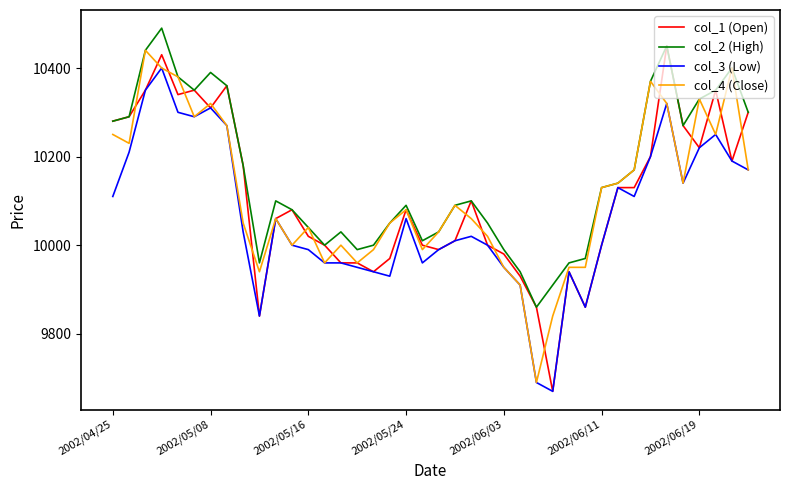

What is the minimum value for col_2 (High)?

9860